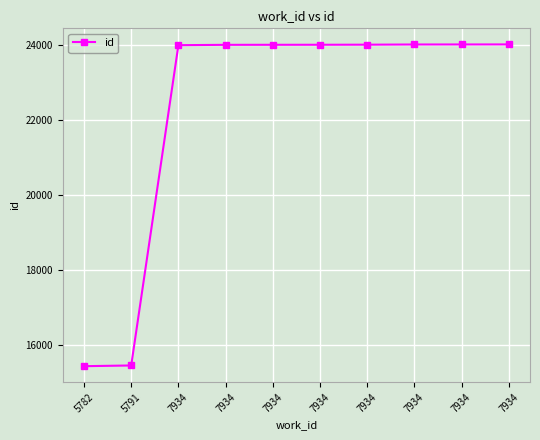

What is the value of the 5th point from the left?

23985